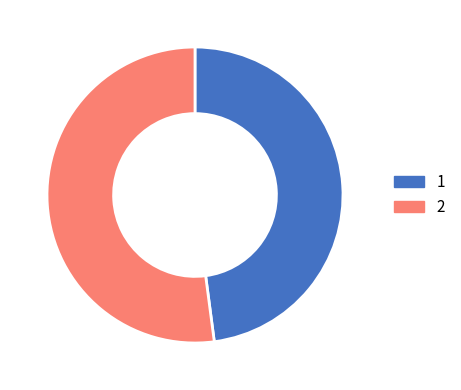

Rank the categories by value from highest to lowest.

2, 1